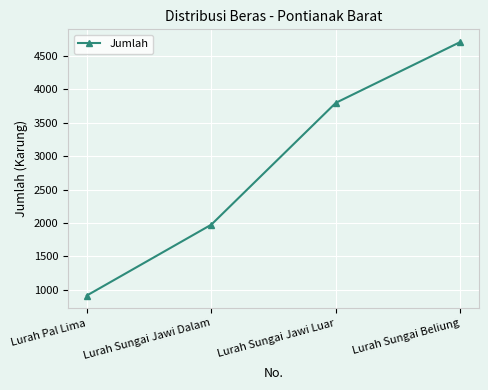

What is the label of the 1st point from the left?

Lurah Pal Lima